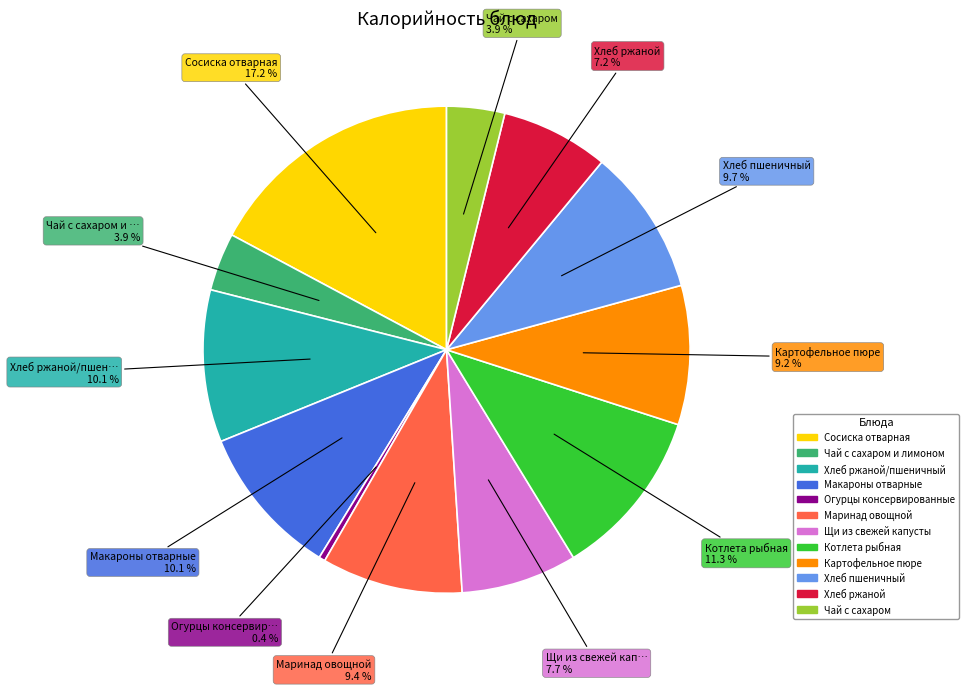

Is there any slice that represents more than half of the pie?

No